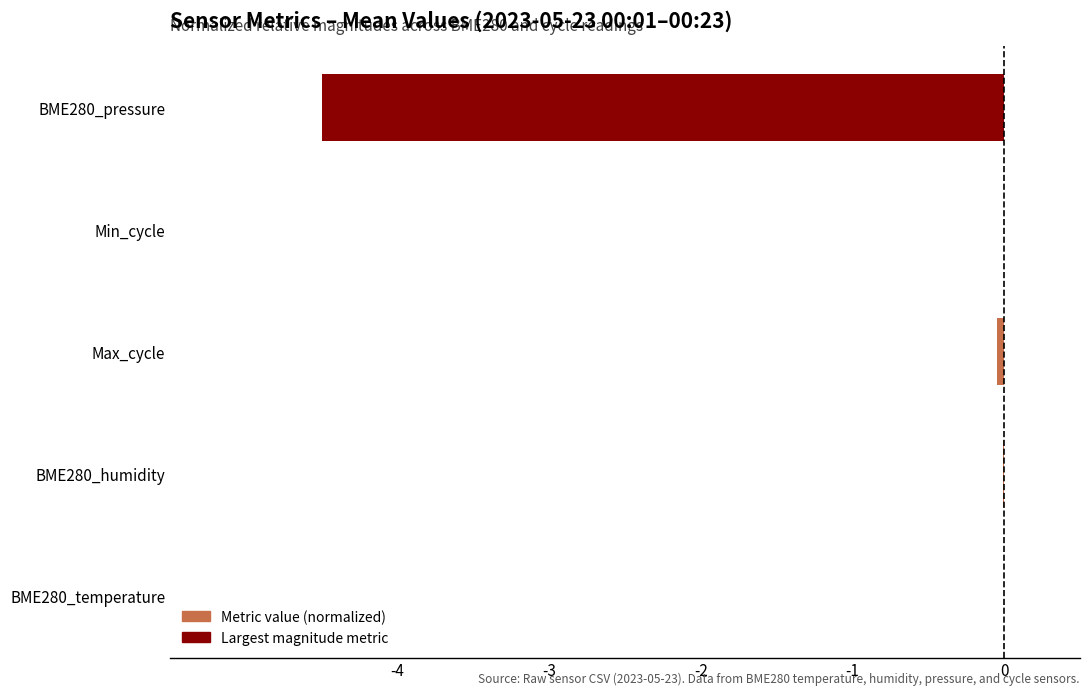

What is the average value?

-0.9